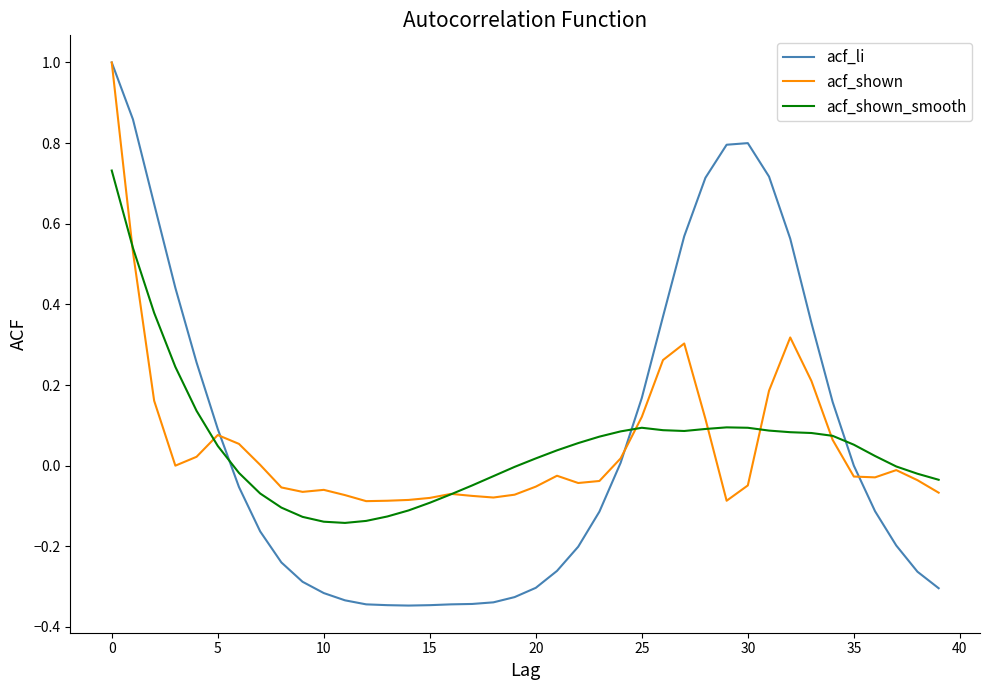

Which series has the widest spread of values?

acf_li